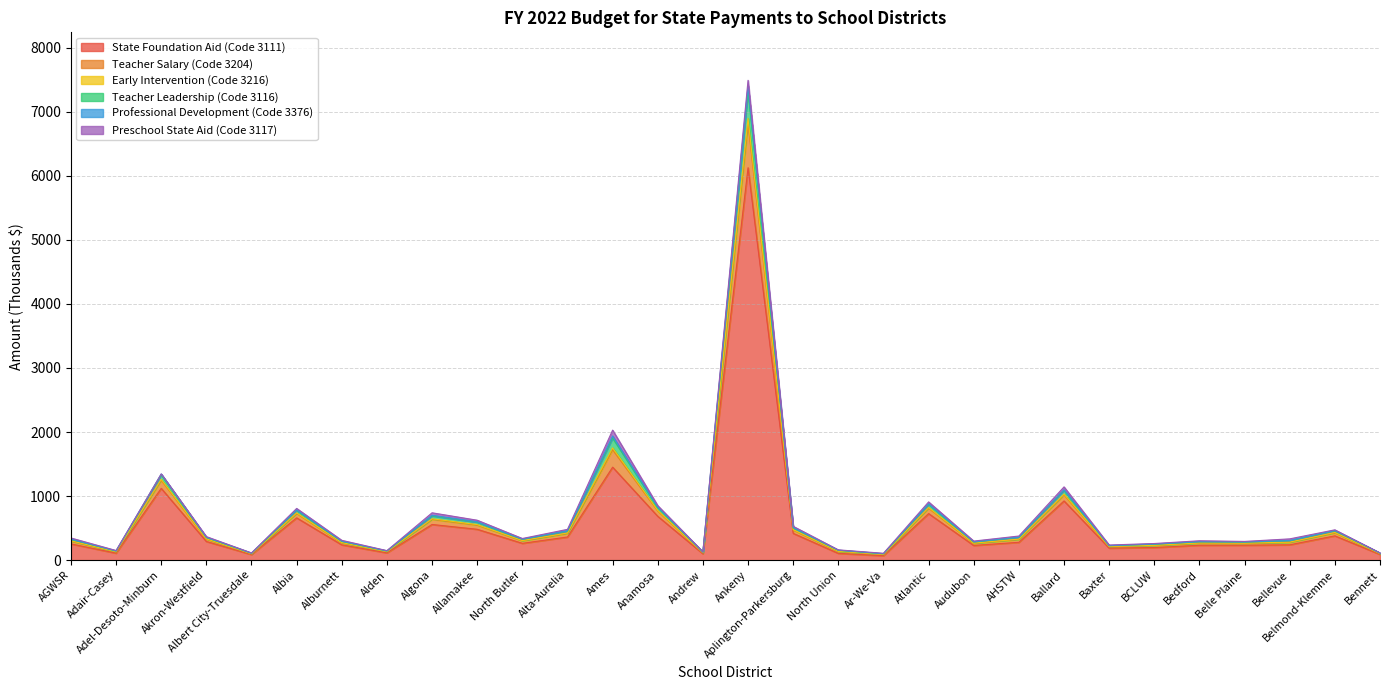

True or false: State Foundation Aid (Code 3111) and Professional Development (Code 3376) cross at least once.

False